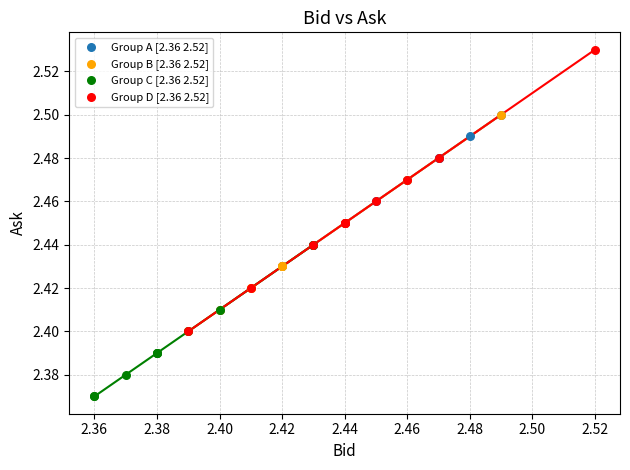

Which series contains the highest Y value?

Group D [2.36 2.52]